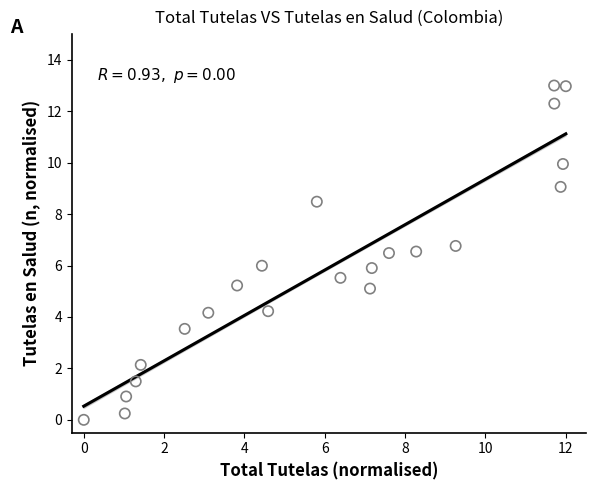

What is the range of X values (max minus min)?

12.0